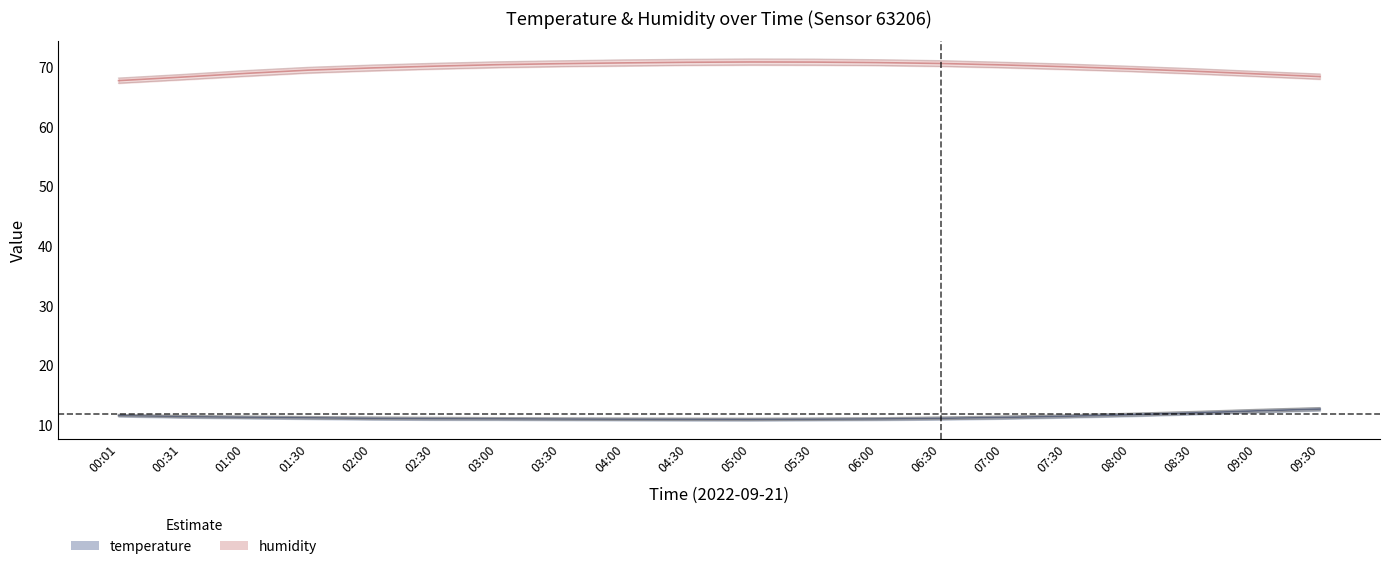

What is the average value of the hum_upper series?

70.3